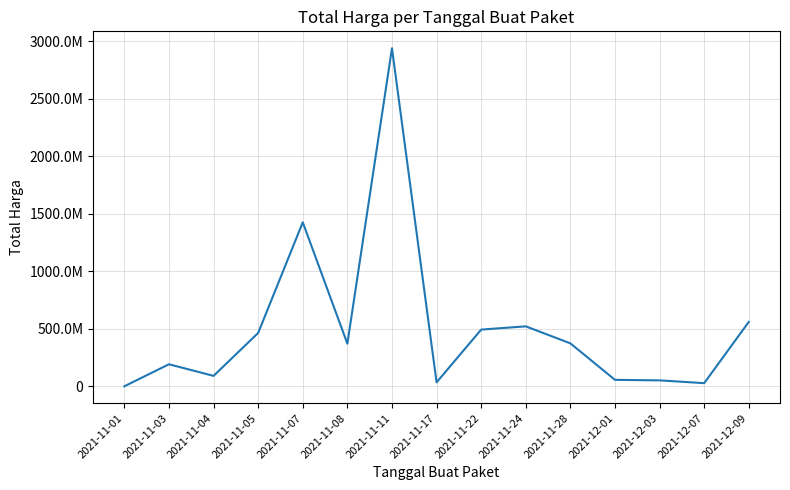

Reading left to right, transcribe all the data shown in this chart.

2021-11-01=333600	2021-11-03=191613270	2021-11-04=90671075	2021-11-05=464002100	2021-11-07=1425867900	2021-11-08=370515900	2021-11-11=2939402240	2021-11-17=34292000	2021-11-22=493000000	2021-11-24=521334200	2021-11-28=373404000	2021-12-01=56152800	2021-12-03=51601000	2021-12-07=27412000	2021-12-09=559971000